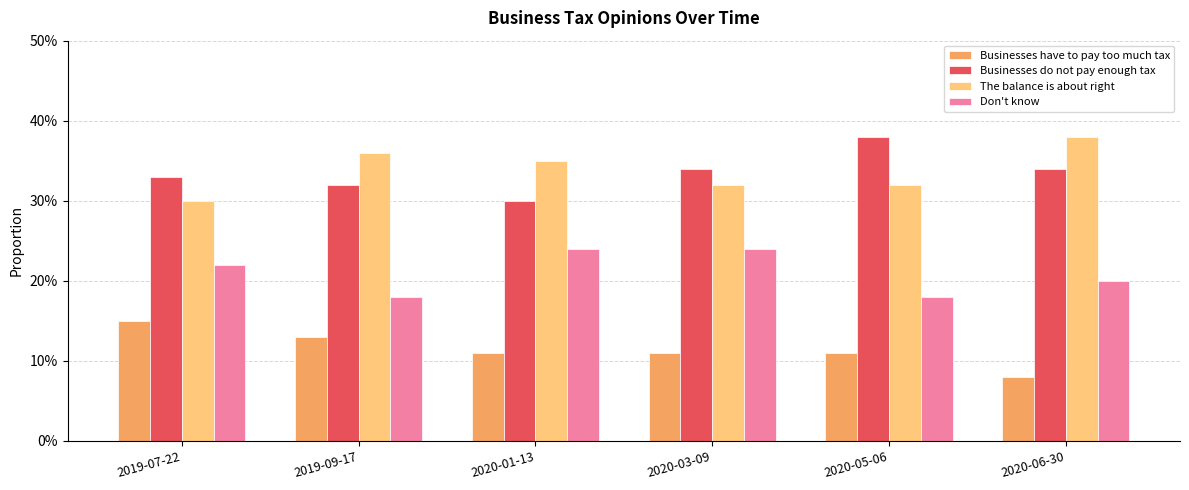

Read the Don't know value at 2019-07-22.

0.2